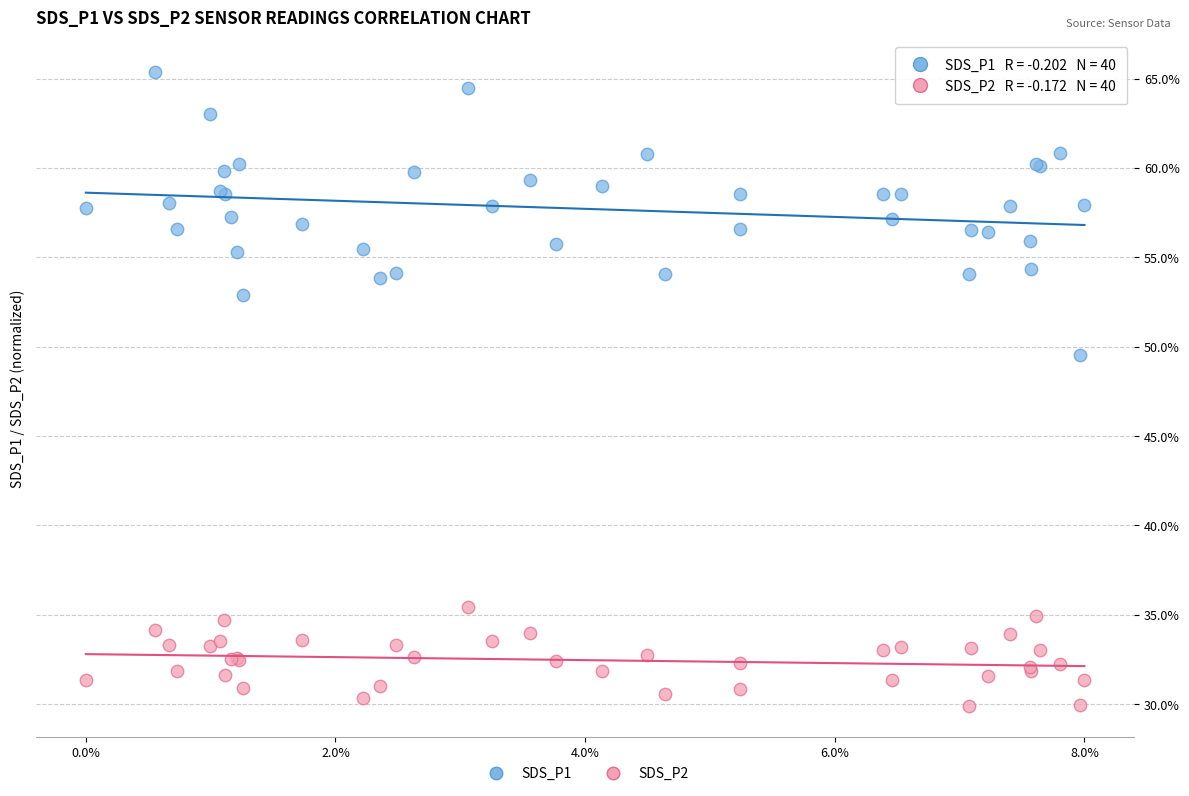

Which series reaches the minimum Y coordinate?

SDS_P2